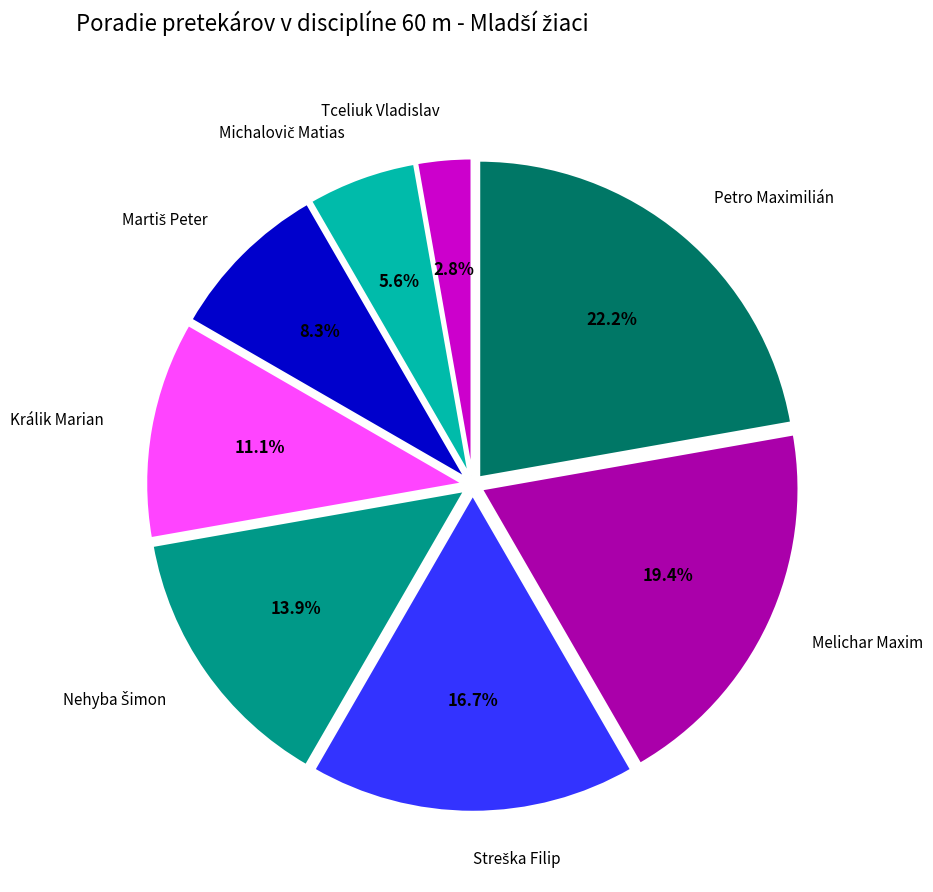

Is Petro Maximilián the majority of the pie?

No